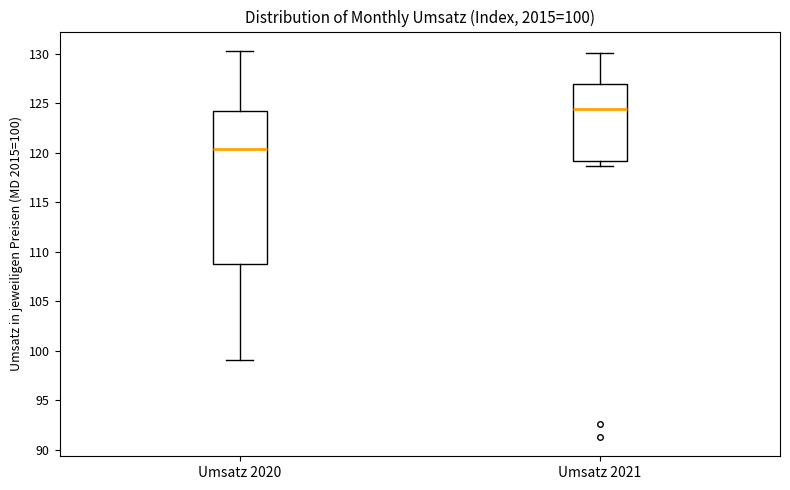

Which box's median line is the lowest?

Umsatz 2020